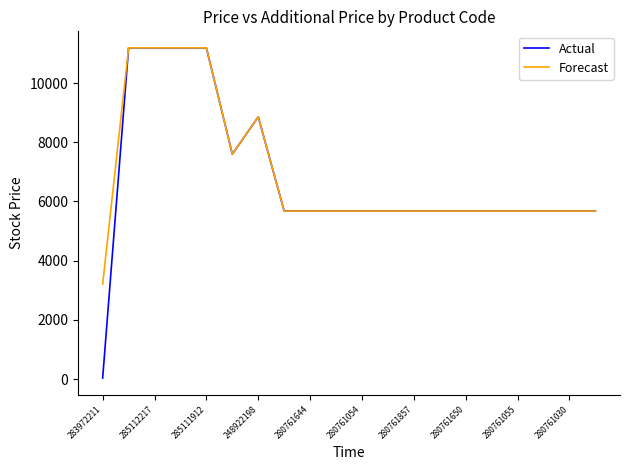

What is the maximum value shown in the chart?

11188.2